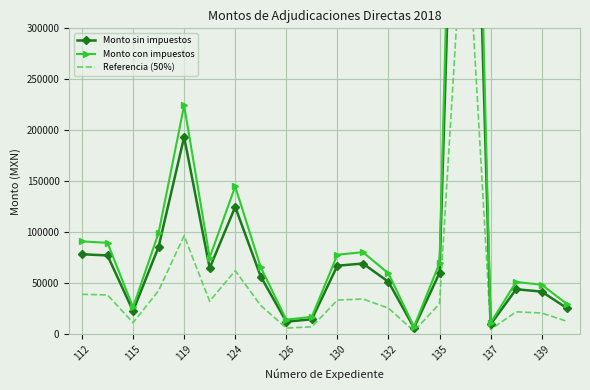

List the series in order of their overall mean, highest first.

Monto con impuestos, Monto sin impuestos, Referencia (50%)